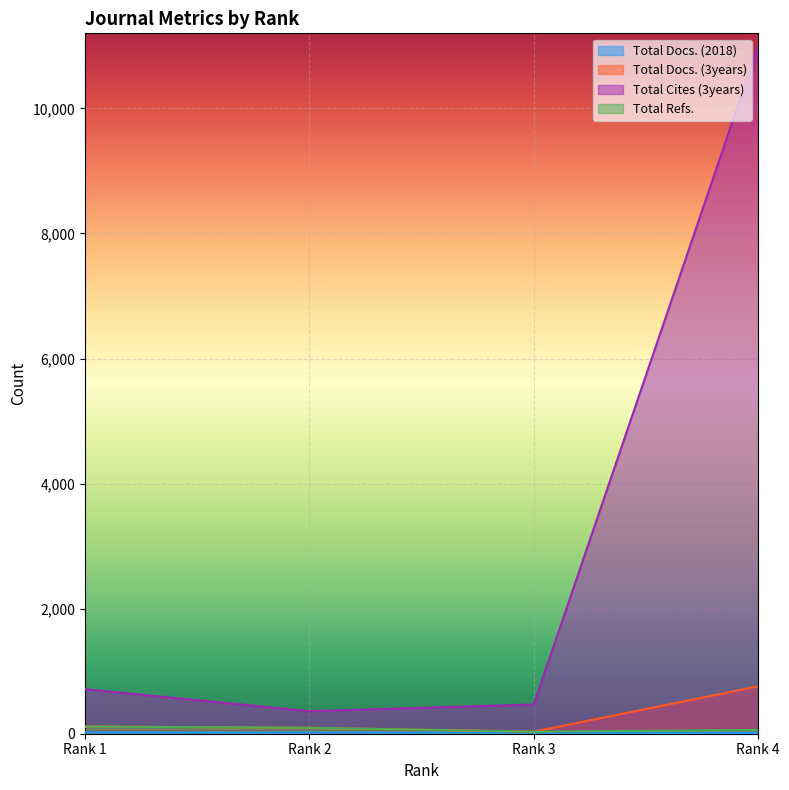

What is the value of the Total Docs. (3years) point at the 4th from the left?

758